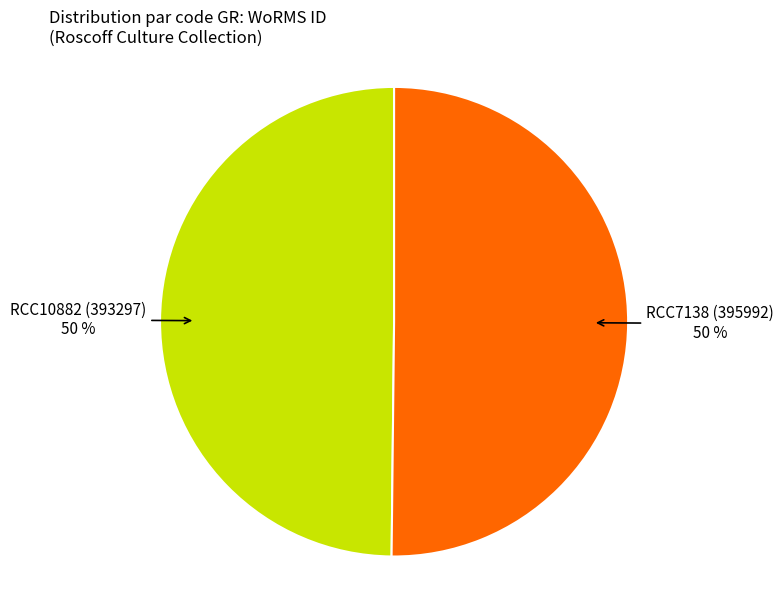

To the nearest percent, what is the average slice percentage?

50%